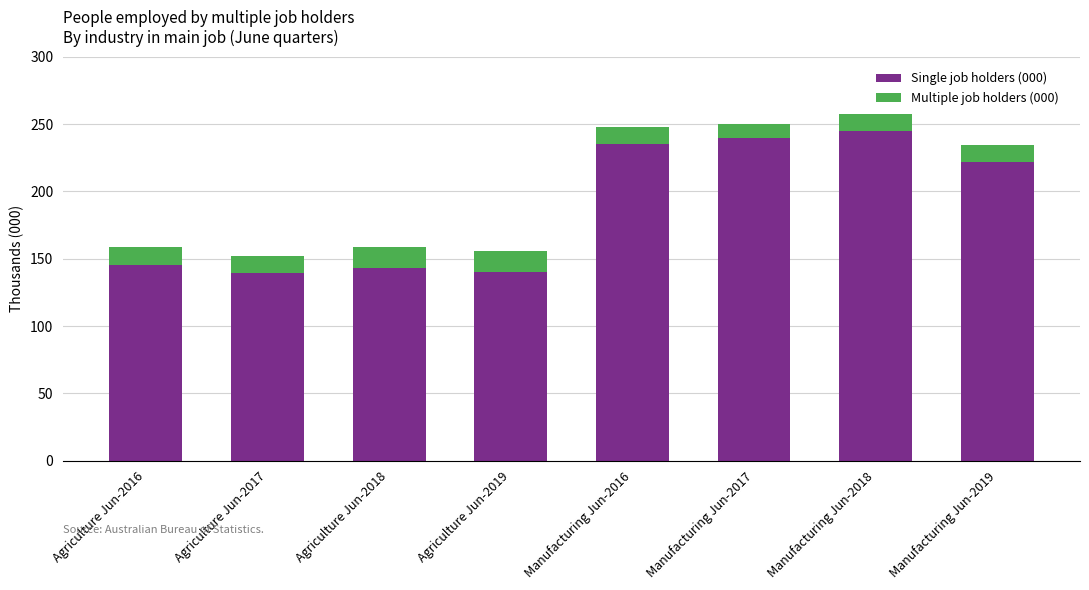

What is the total value across all series at Agriculture Jun-2019?

155.8